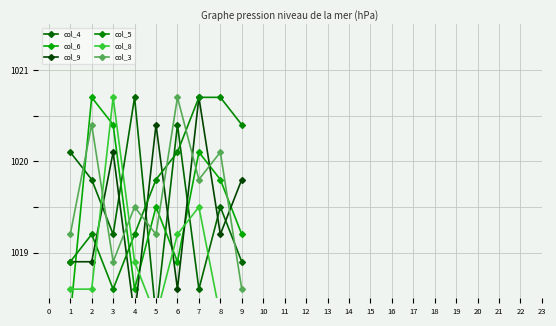

Which series ends up on top after the final intersection of col_6 and col_8?

col_6